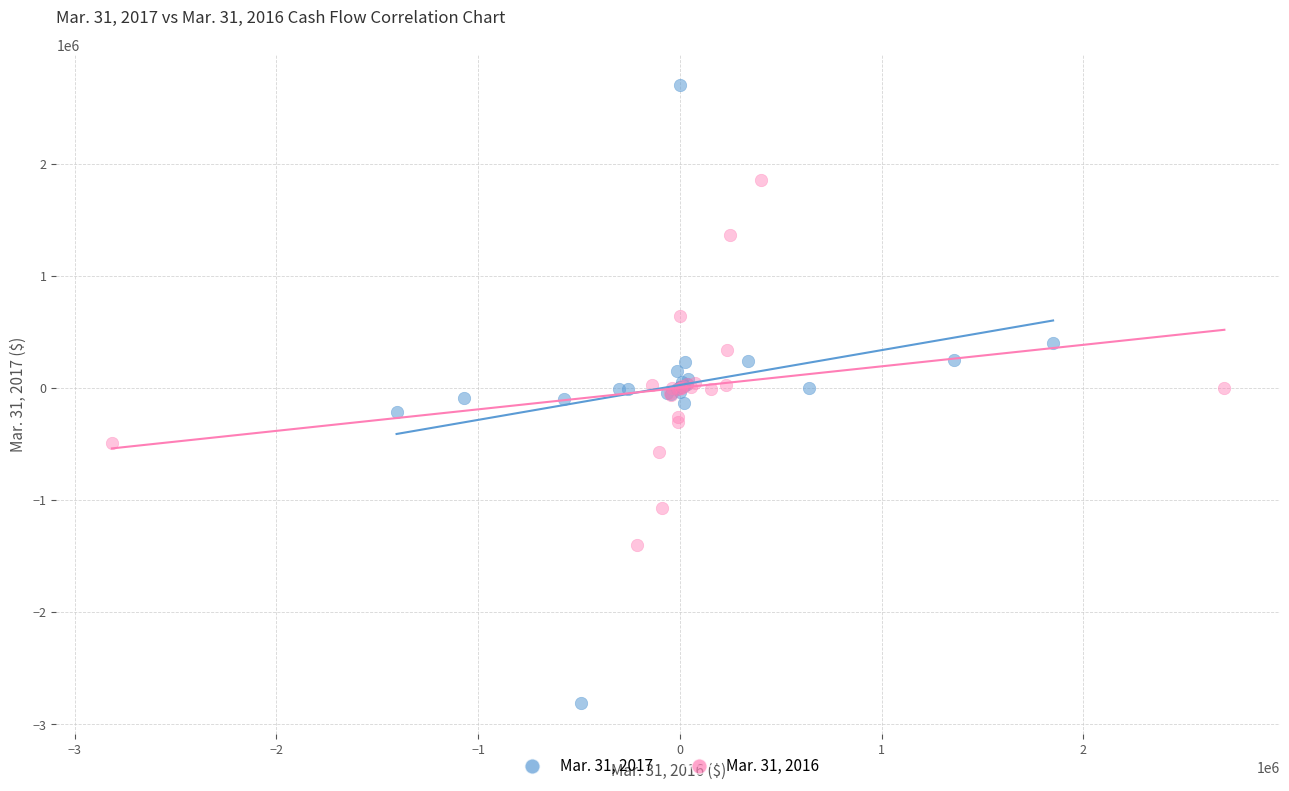

Which series has the largest Y range (max minus min)?

Mar. 31, 2017